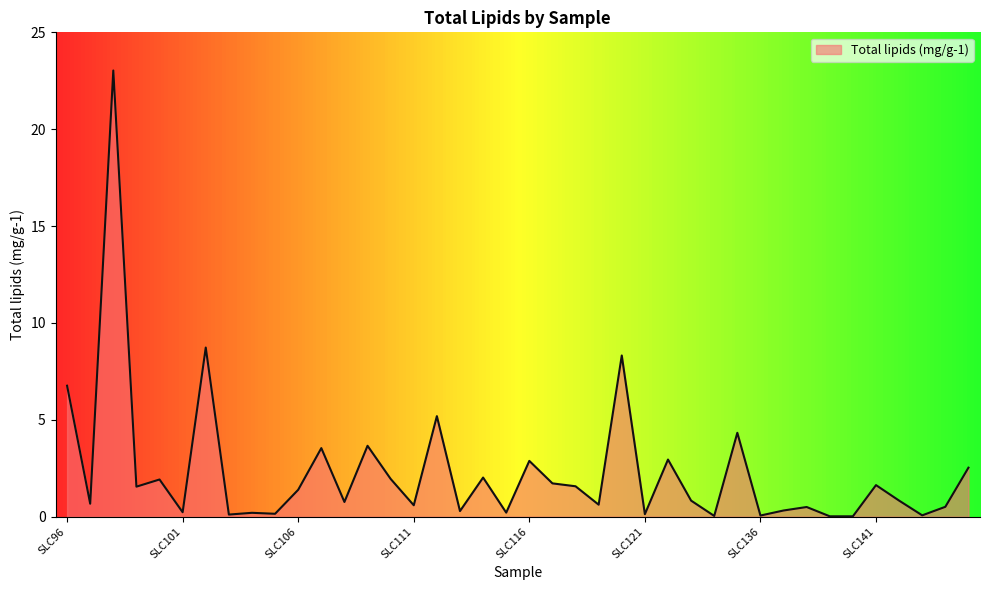

What is the difference between the maximum and minimum values?

23.0